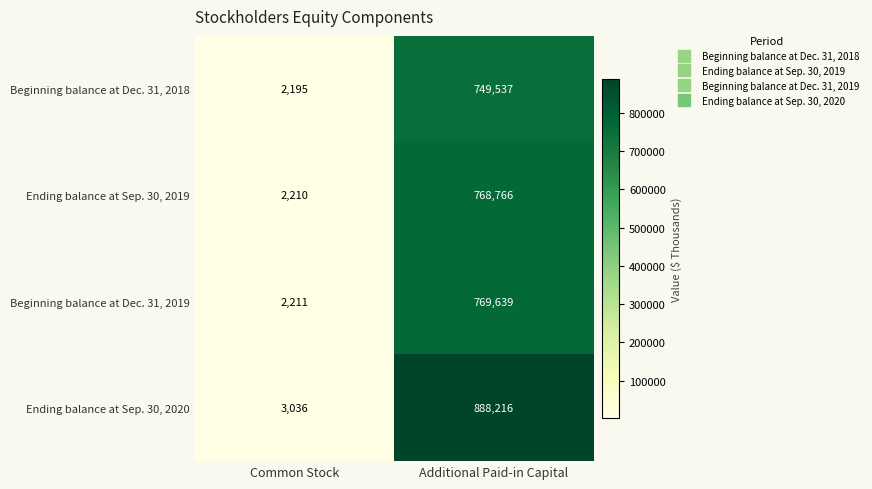

What is the maximum value shown in the chart?

888216